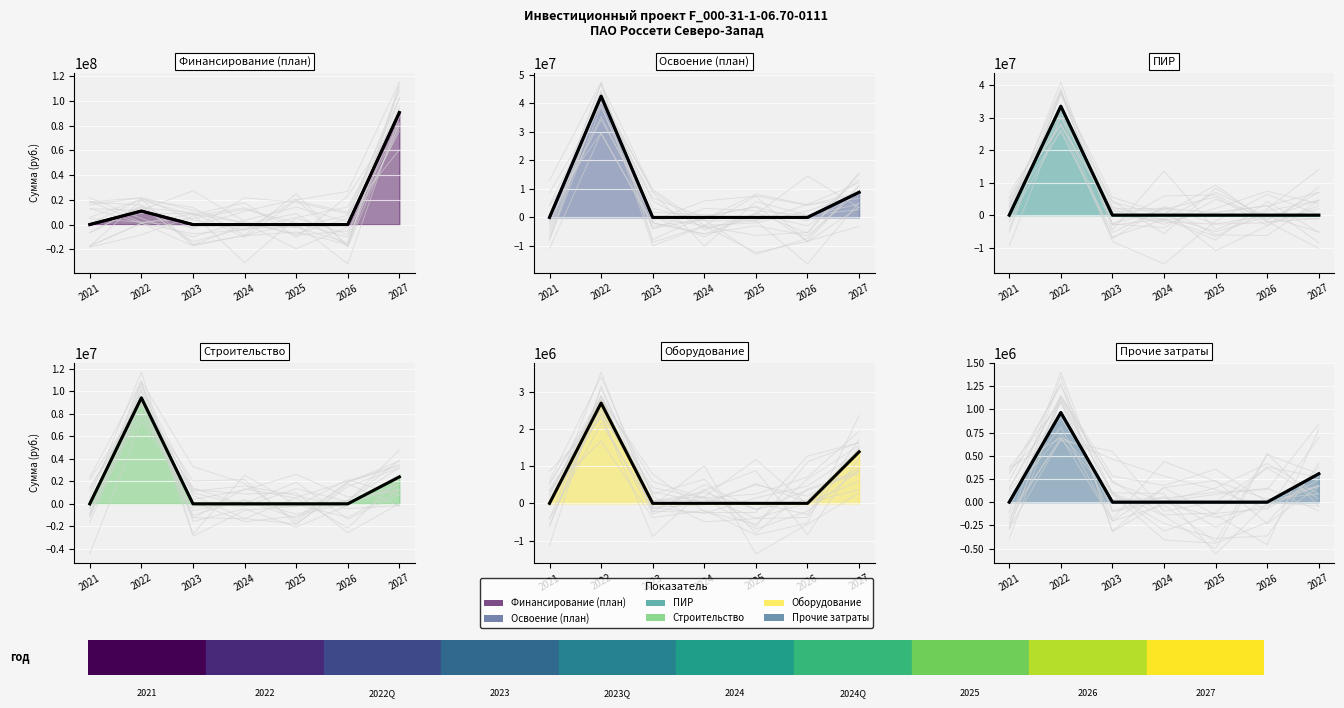

What is the average value of the Прочие затраты series?

181847